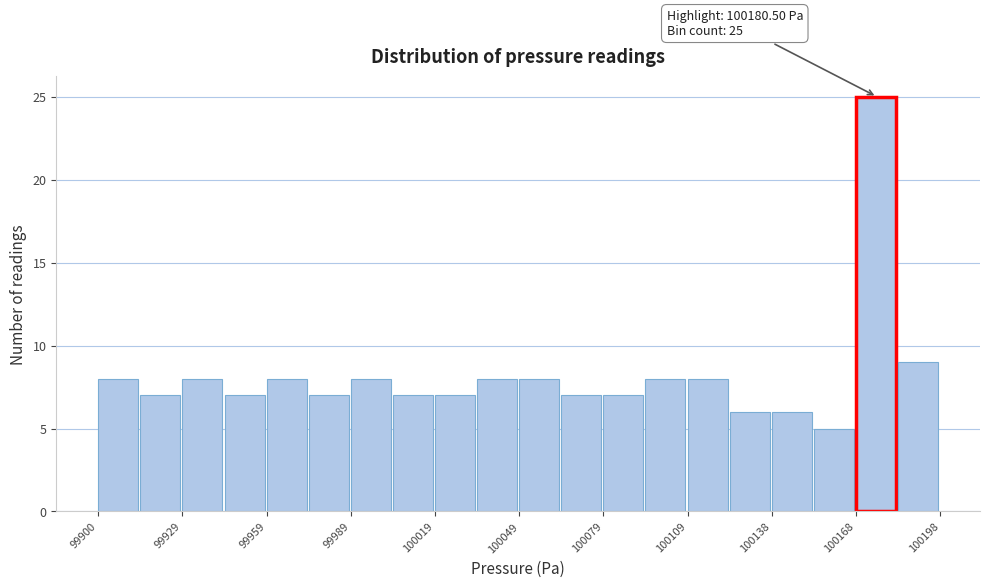

Read against the x-axis, roughly where is the centre of the tallest bar?

100175